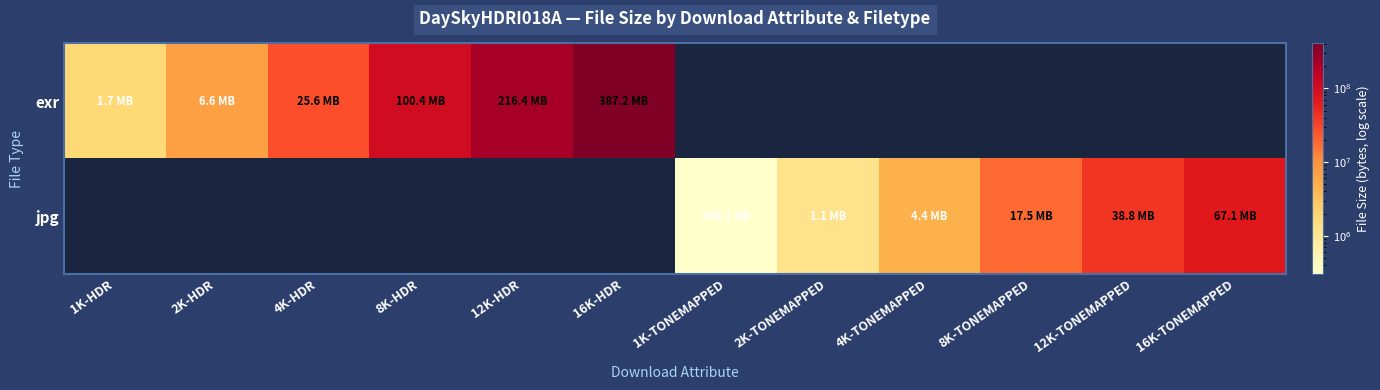

The jpg series shows 305265.0 at 1K-TONEMAPPED. True or false?

True